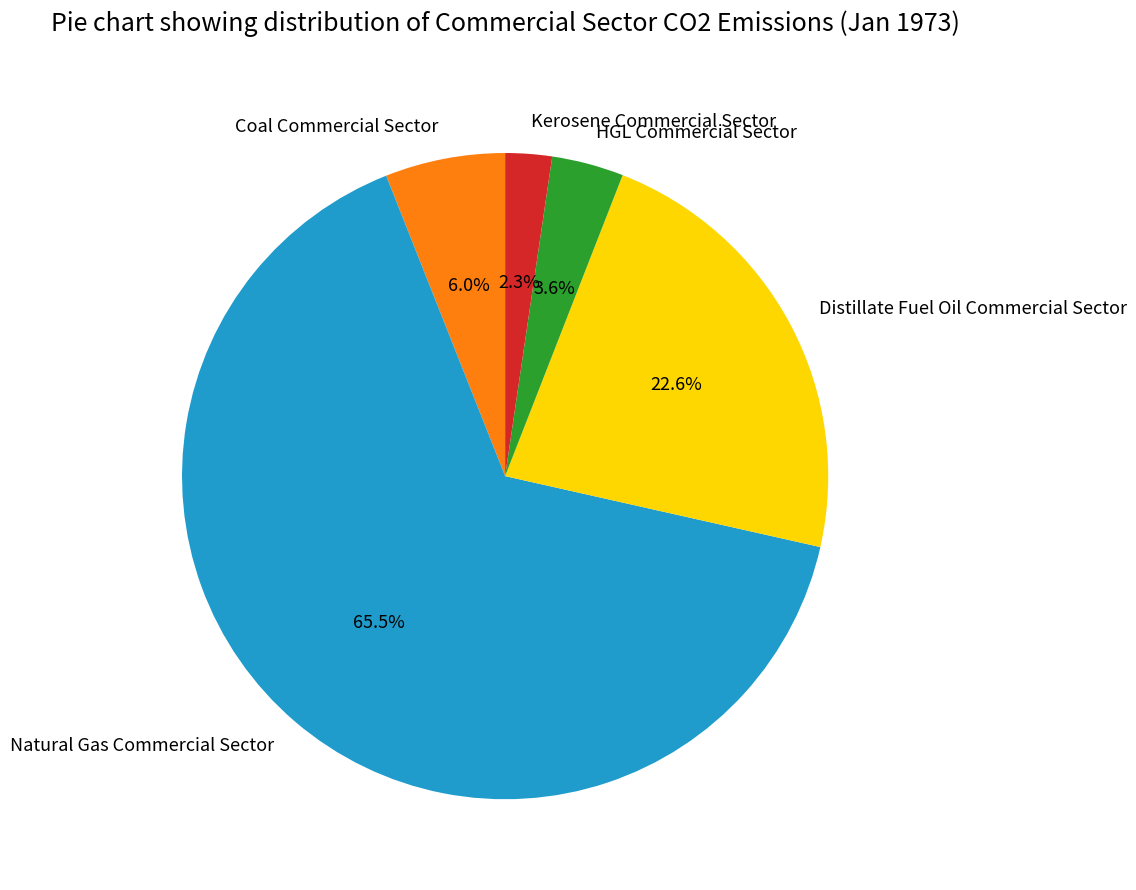

True or false: Distillate Fuel Oil Commercial Sector accounts for 11% of the total.

False